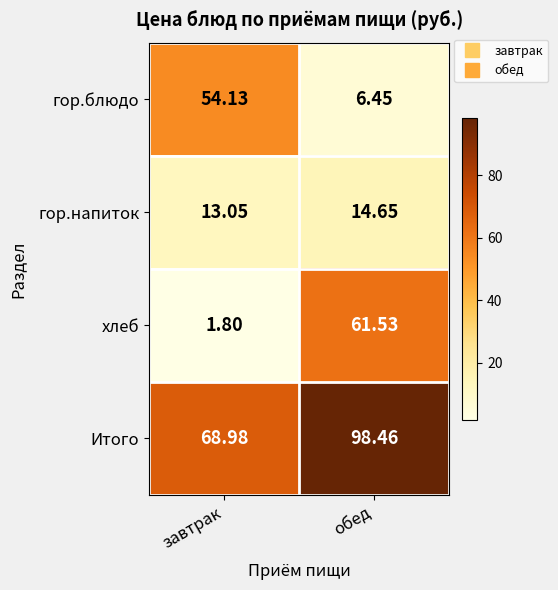

Which category has the lowest value in the хлеб series?

завтрак